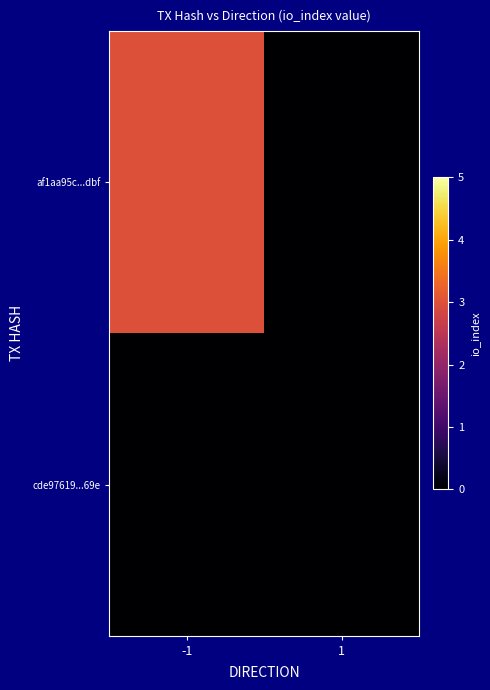

Count the number of data series in this chart.

2